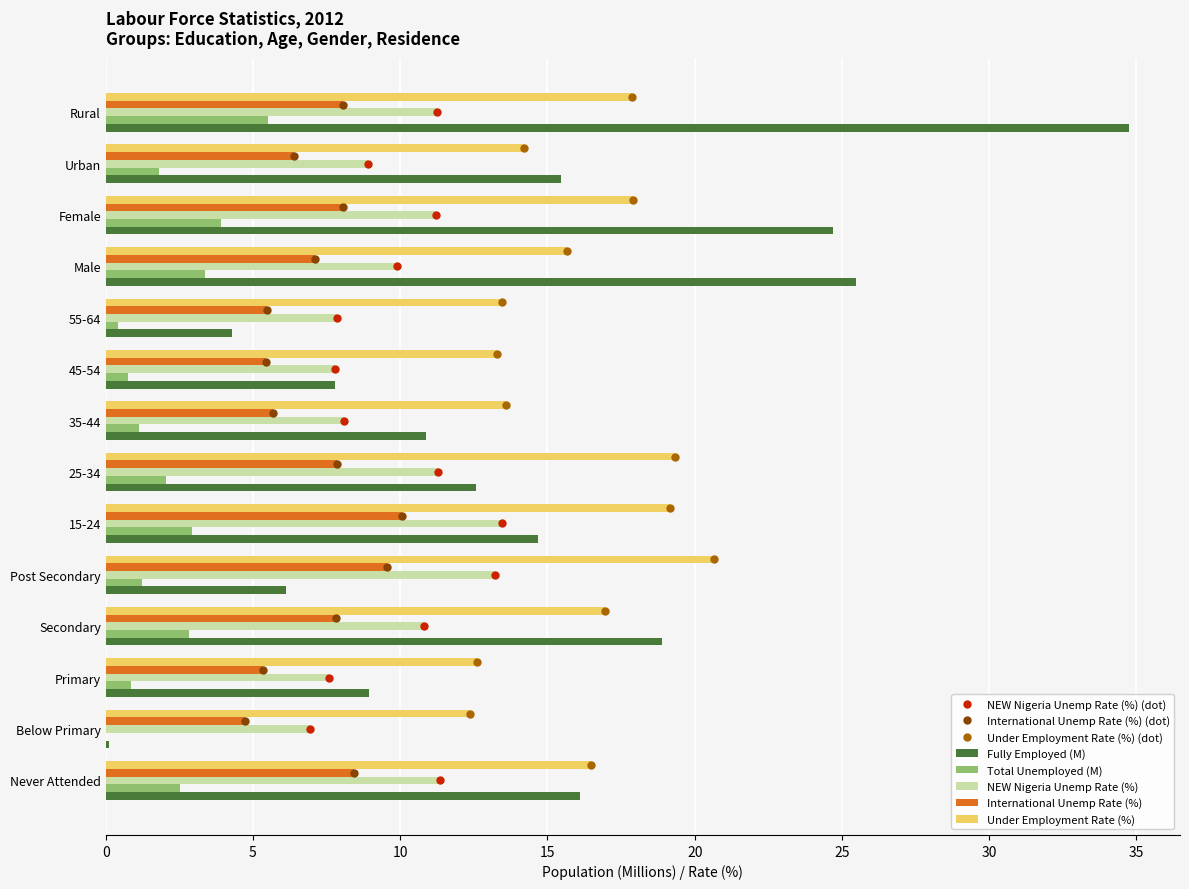

What is the label of the 14th bar from the left?

Rural